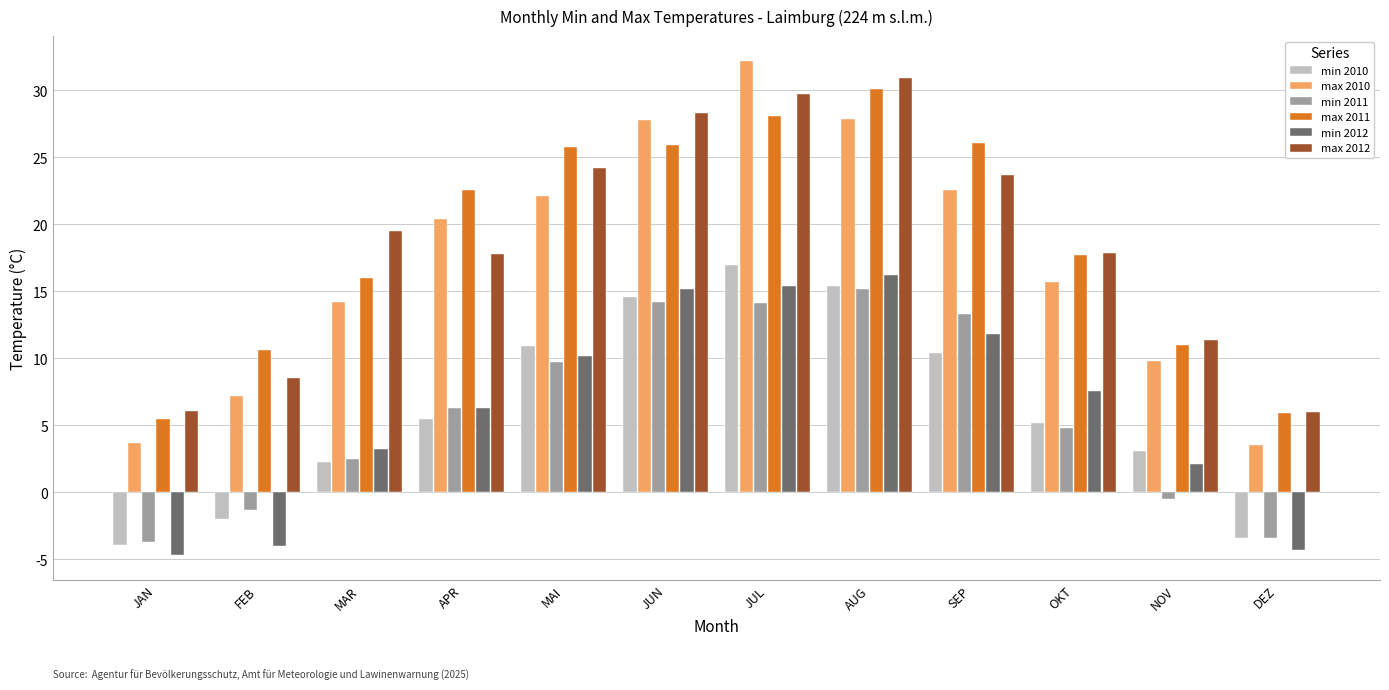

Is it true that min 2012 equals 3.7 at NOV?

False